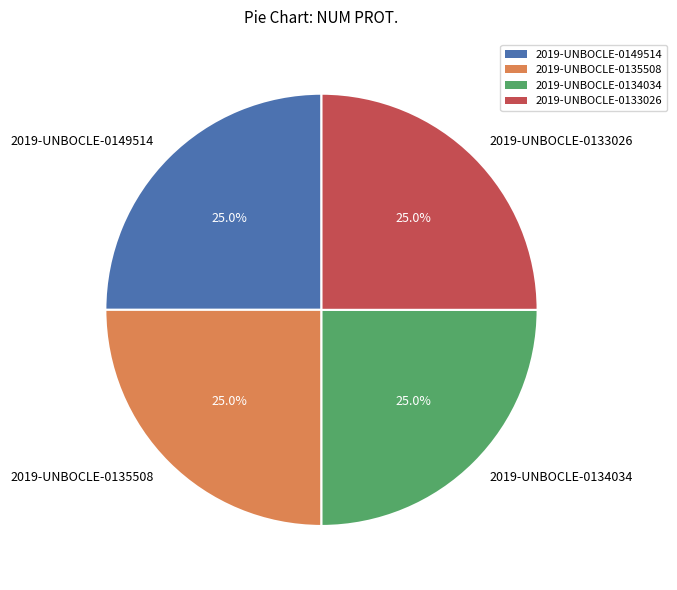

What is the ratio of the value at 2019-UNBOCLE-0149514 to the value at 2019-UNBOCLE-0133026?

1.0